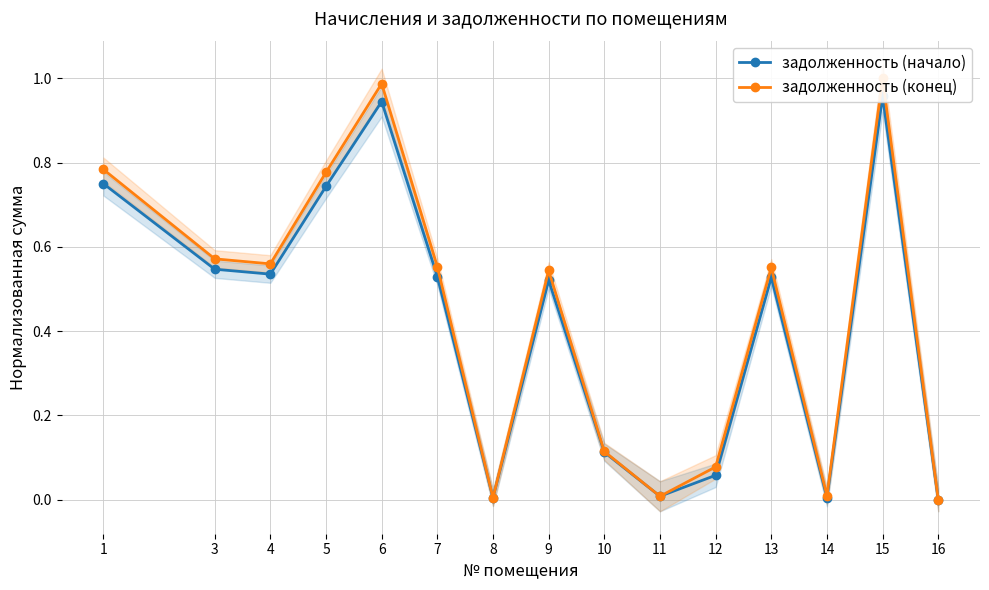

What is the value of the задолженность (конец) point at the 9th from the left?

0.1